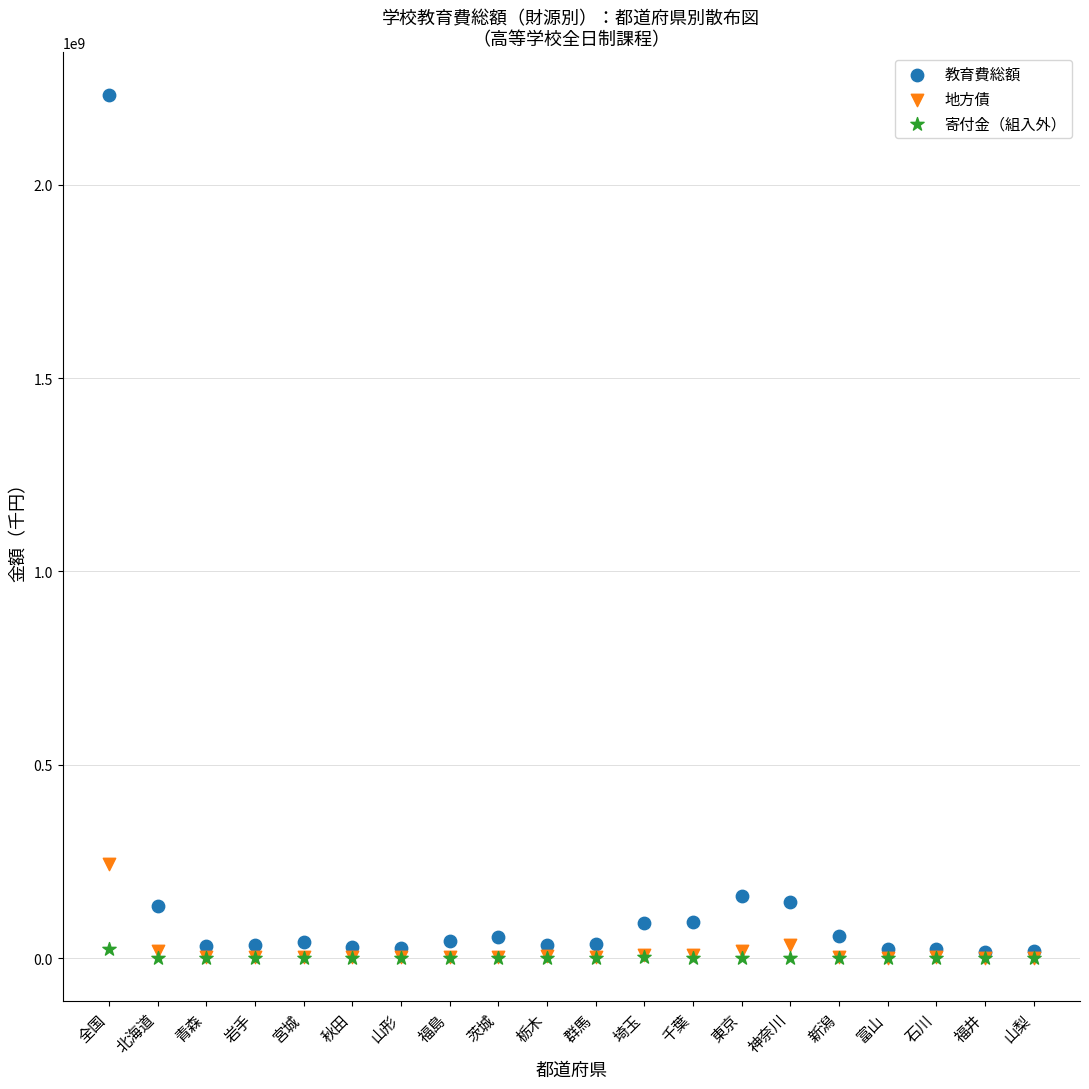

What are all the series names shown in the legend?

教育費総額, 地方債, 寄付金（組入外）